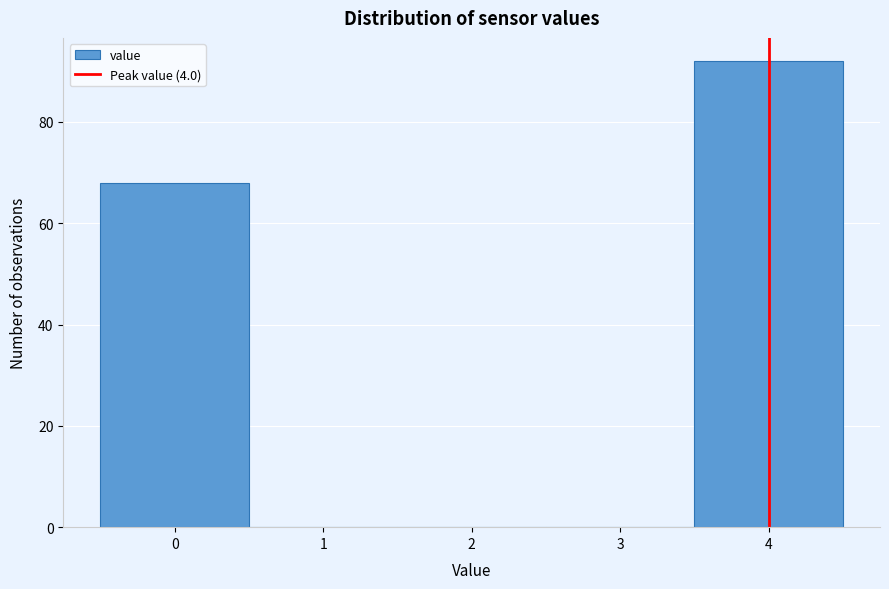

Reading left to right, transcribe this chart: for each bar, give the range it covers on the x-axis and its height. The values are not printed on the chart, so give them approximately, as read against the axis.

-0.5 to 0.5: 68
0.5 to 1.5: 0
1.5 to 2.5: 0
2.5 to 3.5: 0
3.5 to 4.5: 92